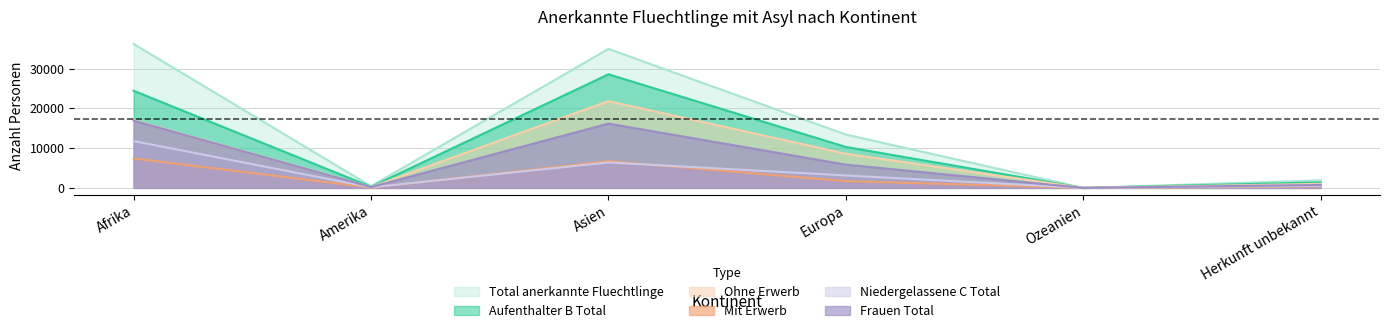

Which series has the widest spread of values?

Total anerkannte Fluechtlinge